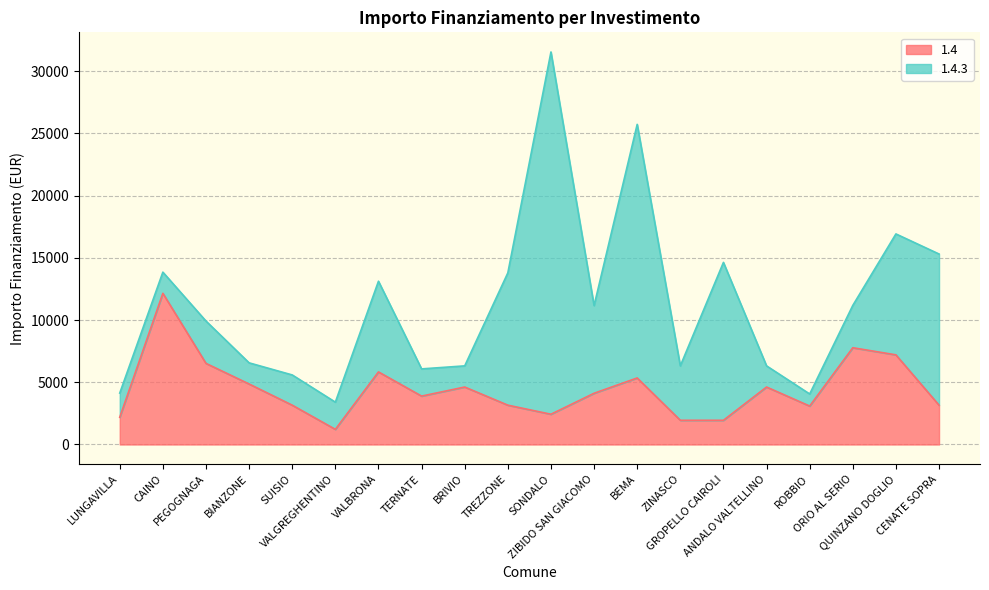

What is the sum of the values at ANDALO VALTELLINO and QUINZANO DOGLIO?

11820